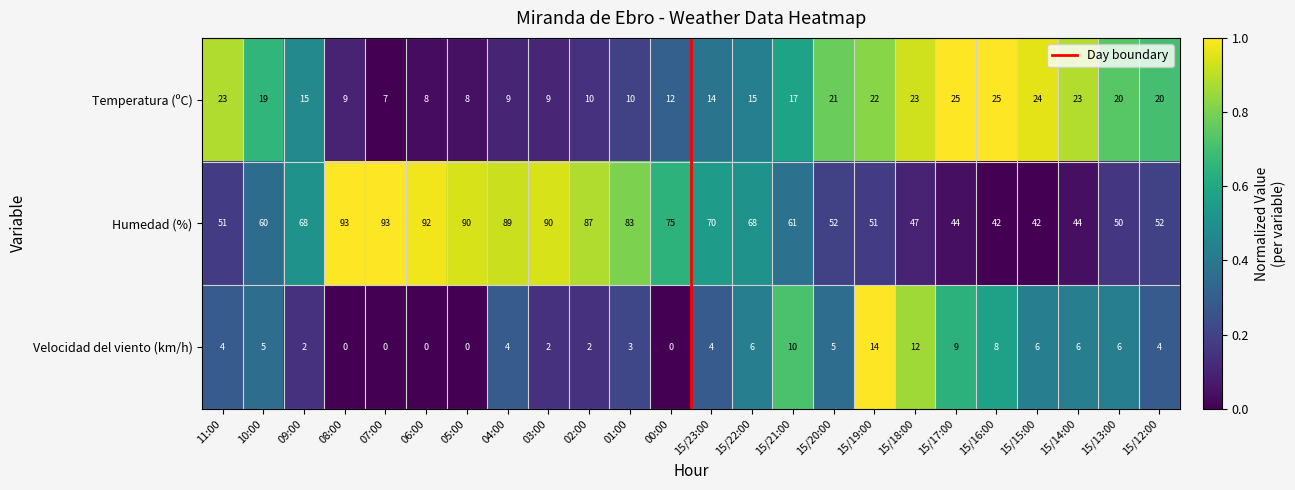

List the series in order of their overall mean, lowest first.

Velocidad del viento (km/h), Temperatura (ºC), Humedad (%)